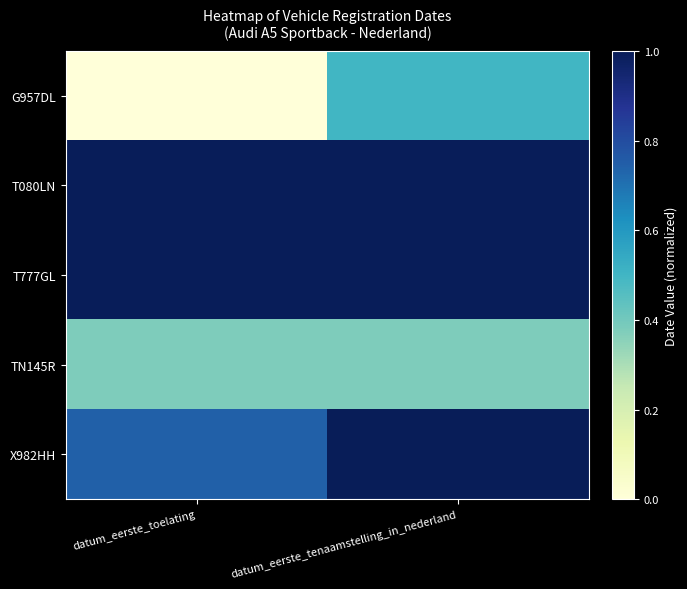

Which series has the widest spread of values?

G957DL